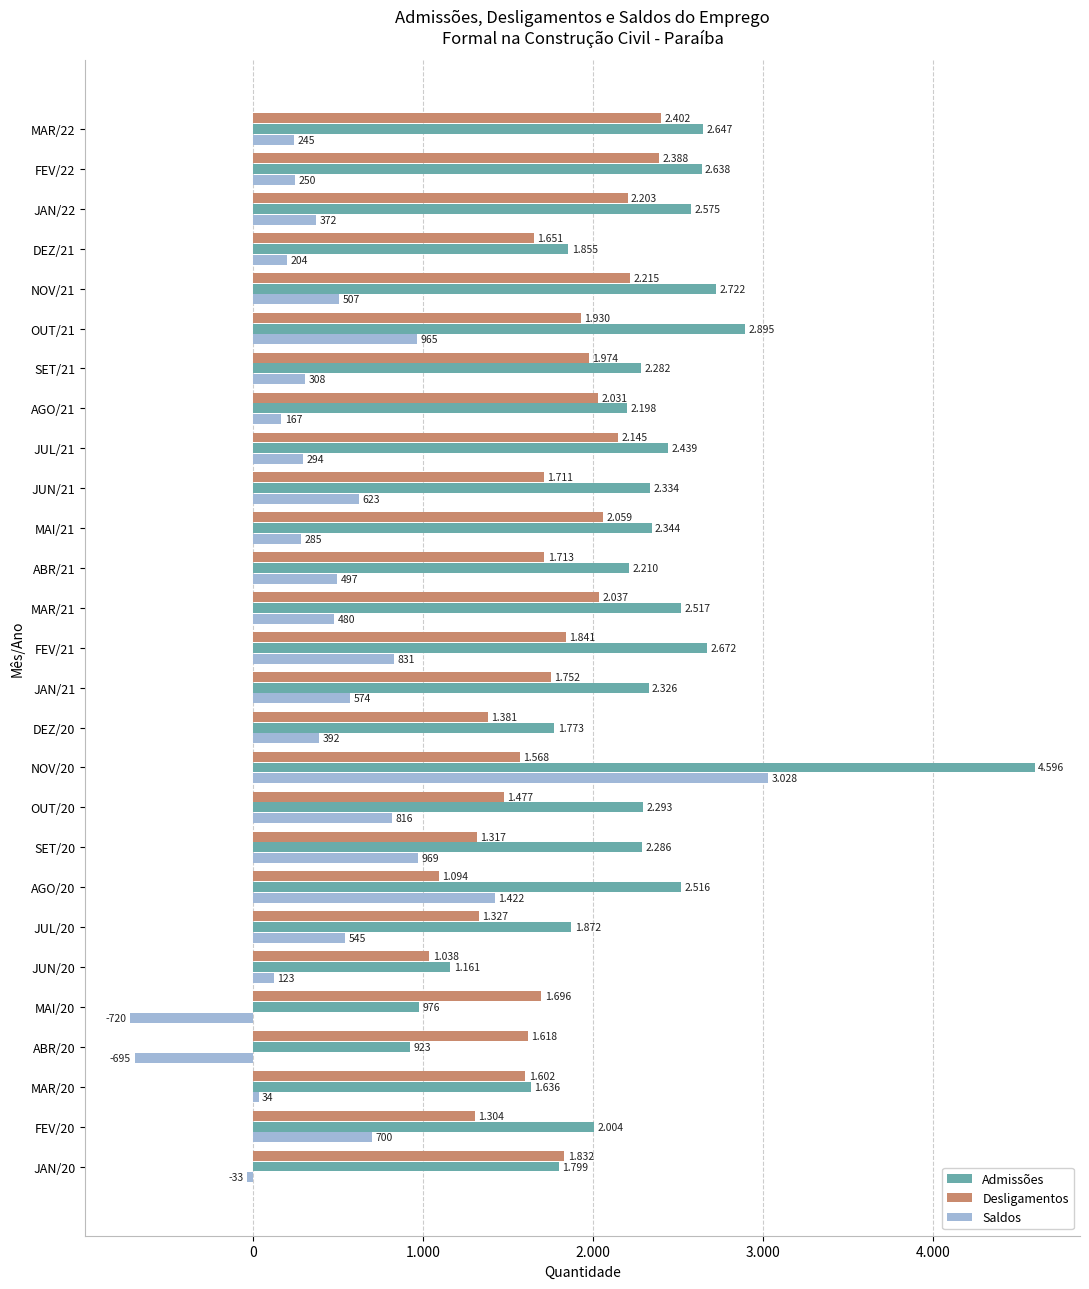

What are all the series names shown in the legend?

Admissões, Desligamentos, Saldos